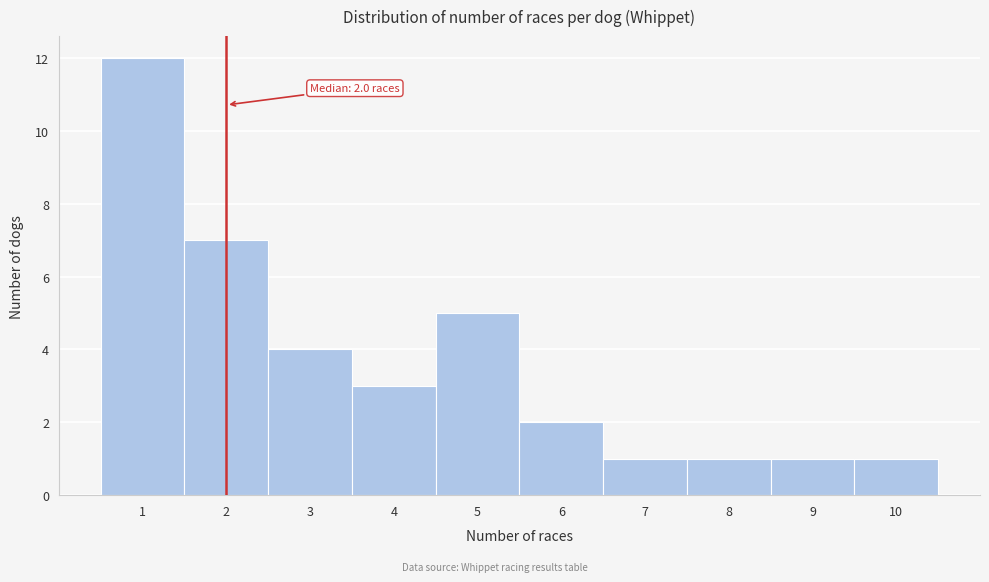

Which range on the x-axis has the tallest bar?

0.5 to 1.5